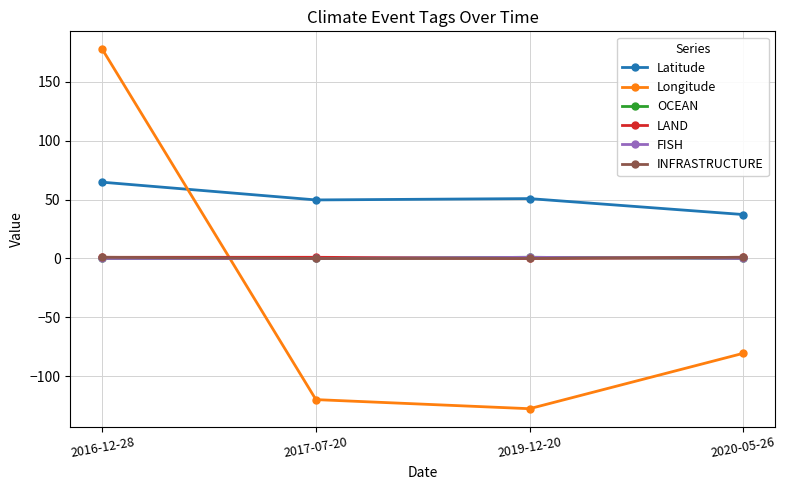

How many LAND values are between 1 and 2?

3